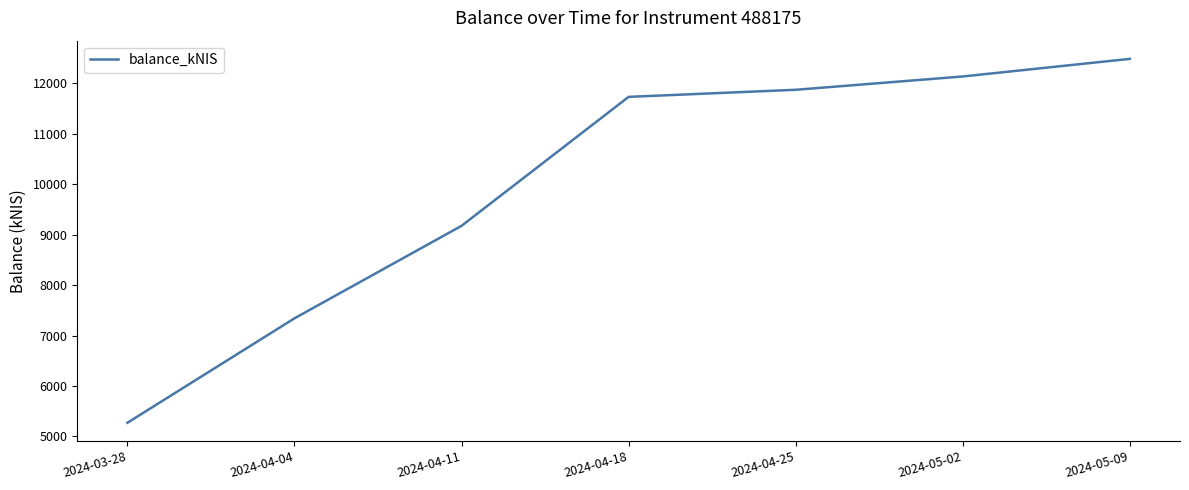

What is the sum of all values?

70009.1